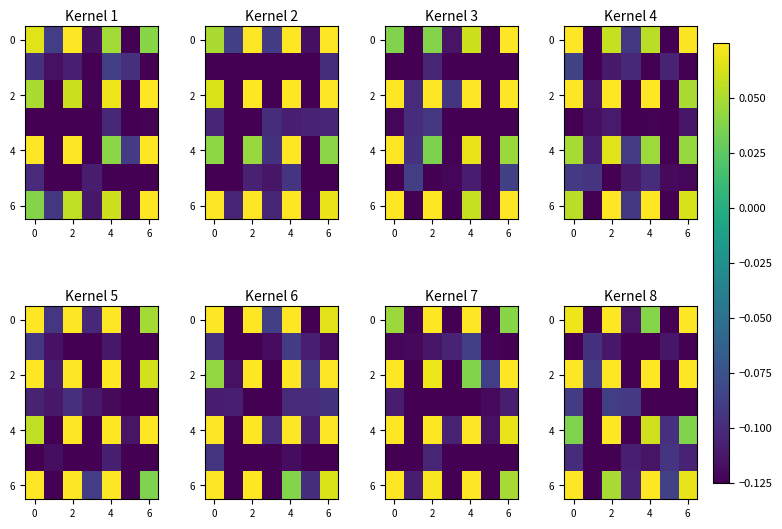

How many negative values does the 0 series have?

3